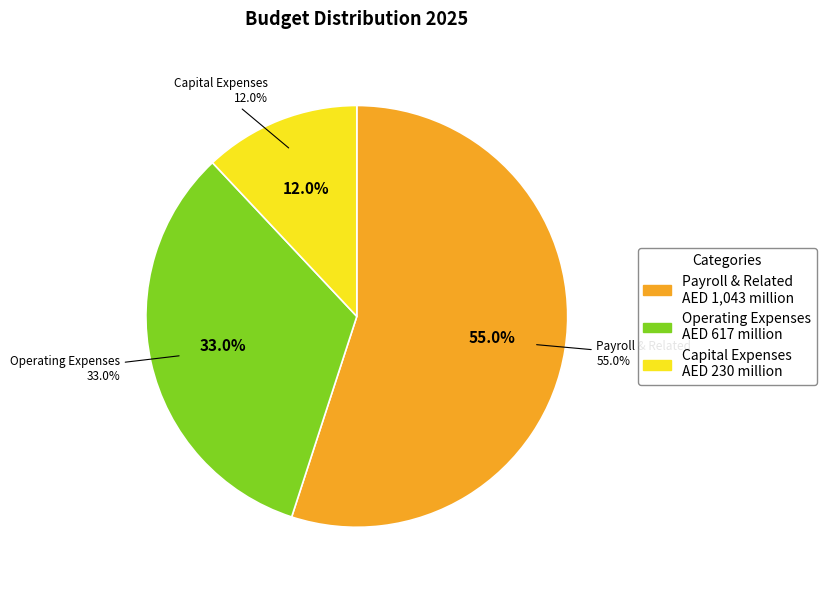

Is it true that Payroll & Related is 43% of the pie?

False